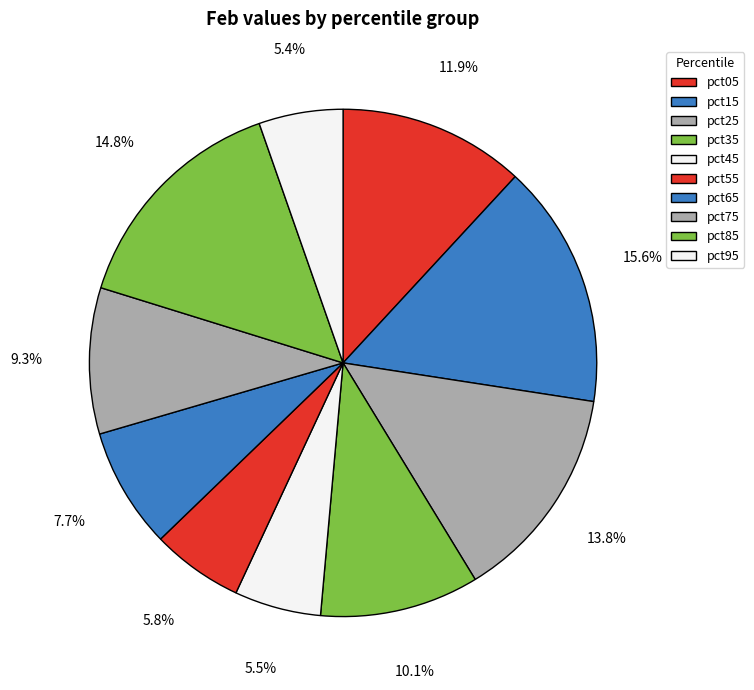

To the nearest percent, what is the difference between the pct15 and pct25 slice percentages?

2%